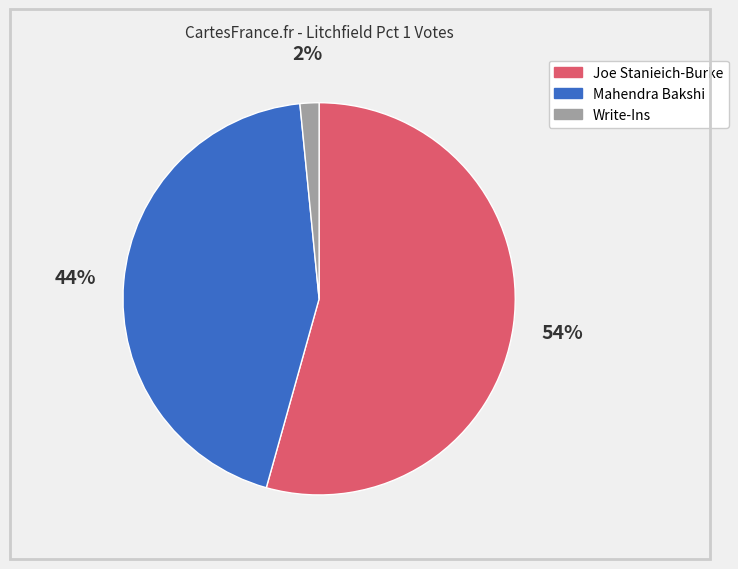

How many segments does this pie chart have?

3